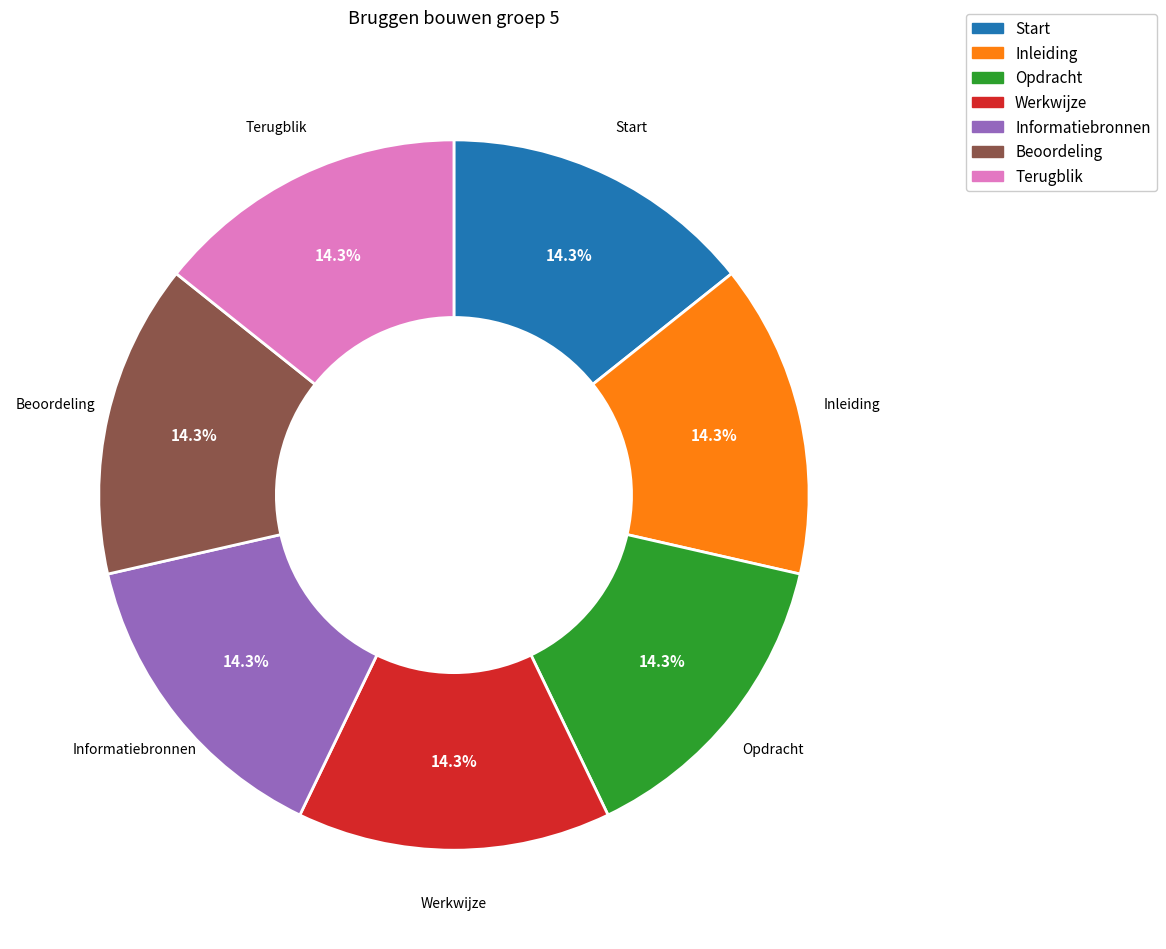

True or false: Informatiebronnen accounts for 6% of the total.

False